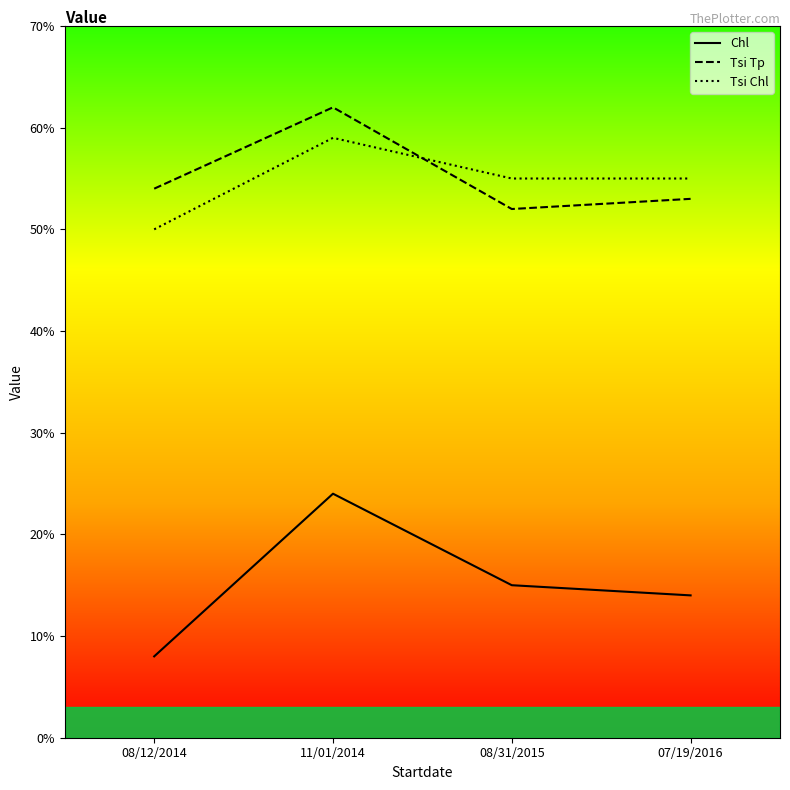

Reading left to right, transcribe all the data shown in this chart.

Chl: 08/12/2014=8	11/01/2014=24	08/31/2015=15	07/19/2016=14
Tsi Tp: 08/12/2014=54	11/01/2014=62	08/31/2015=52	07/19/2016=53
Tsi Chl: 08/12/2014=50	11/01/2014=59	08/31/2015=55	07/19/2016=55